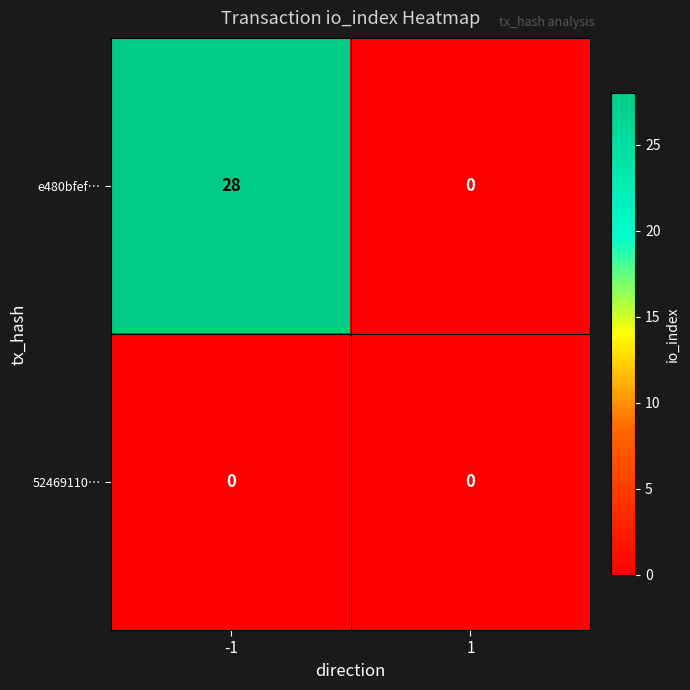

Is it true that e480bfef… equals 28 at -1?

True